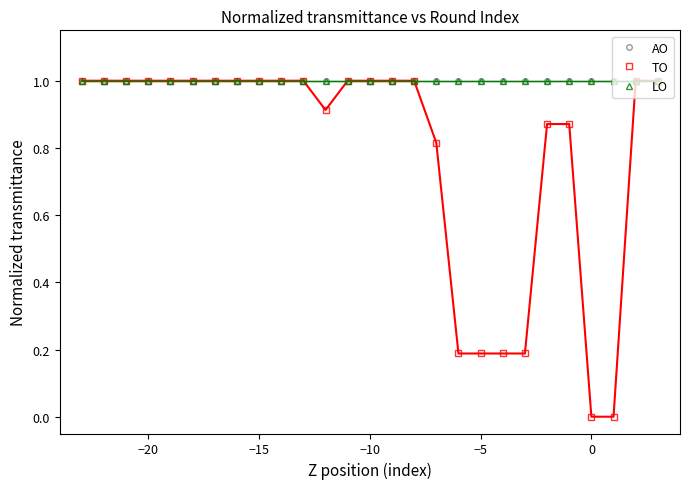

Does the chart have visible grid lines?

No